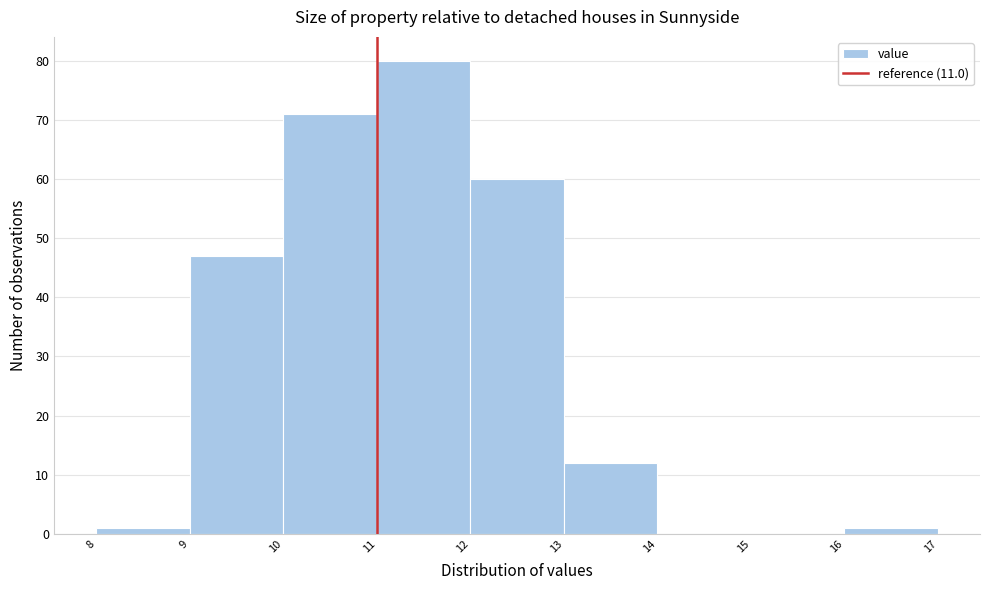

Which range on the x-axis has the tallest bar?

11 to 12